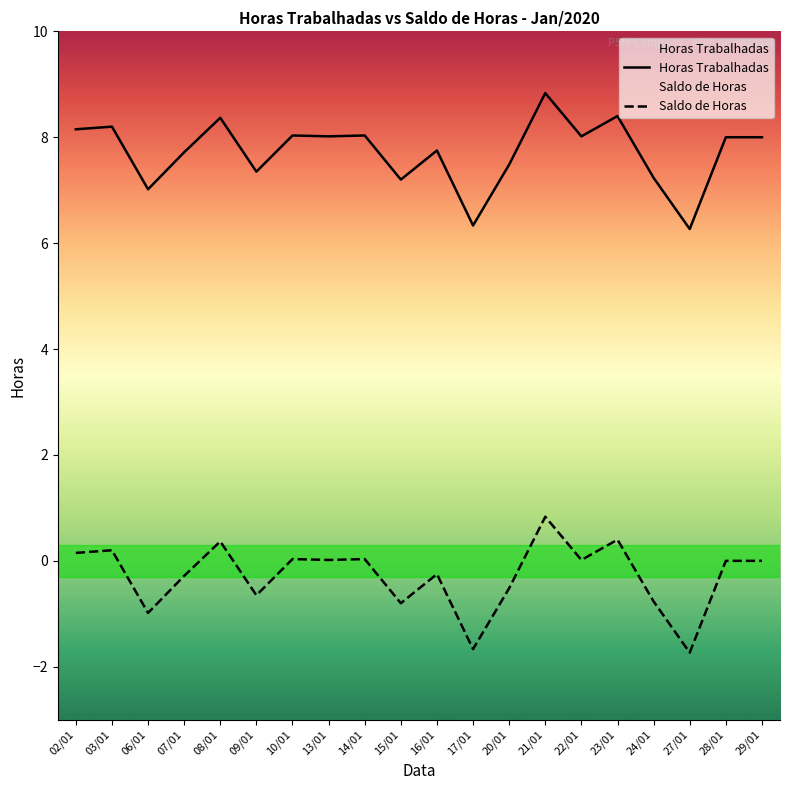

Which has a higher value, 08/01 or 07/01?

08/01